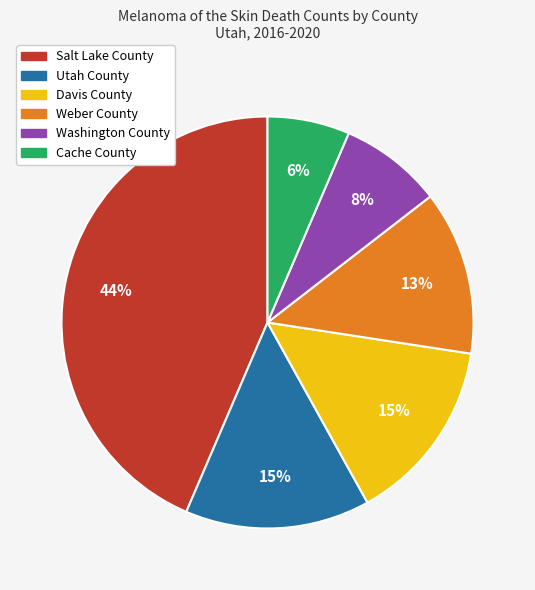

True or false: Davis County accounts for 15% of the total.

True